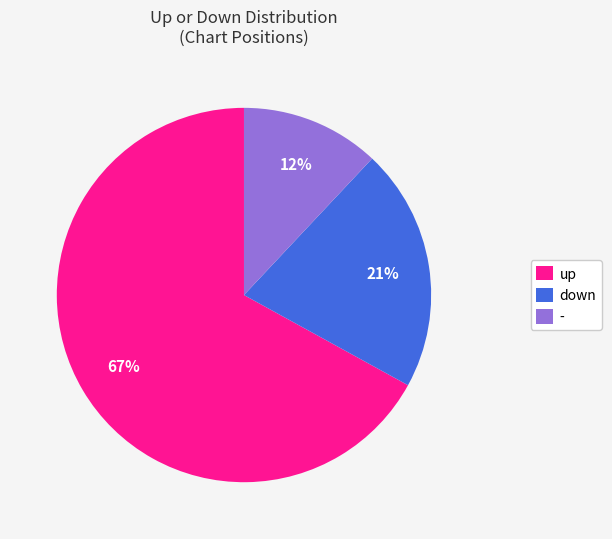

What is the ratio of the value at - to the value at up?

0.2